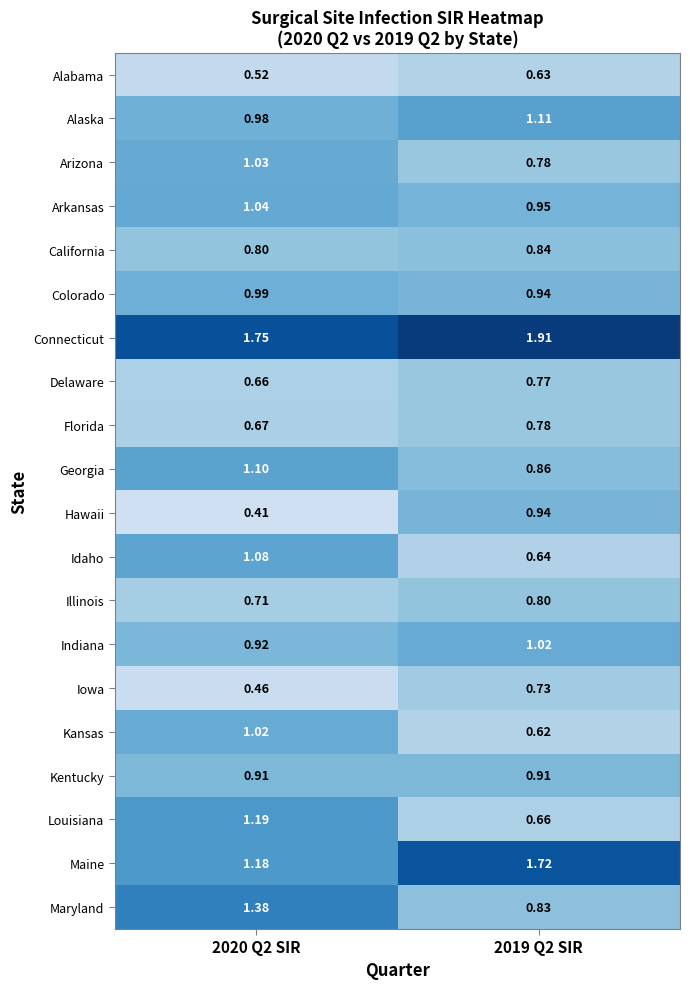

Is the value of Indiana at 2020 Q2 SIR greater than the value of Colorado at 2020 Q2 SIR?

No